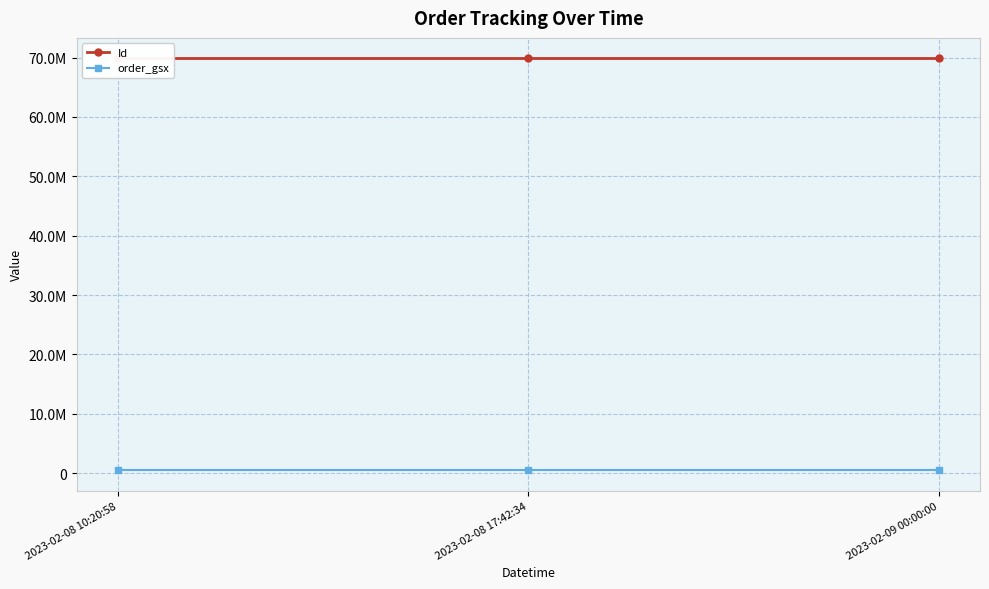

Is it true that Id equals 69854844 at 2023-02-08 17:42:34?

True